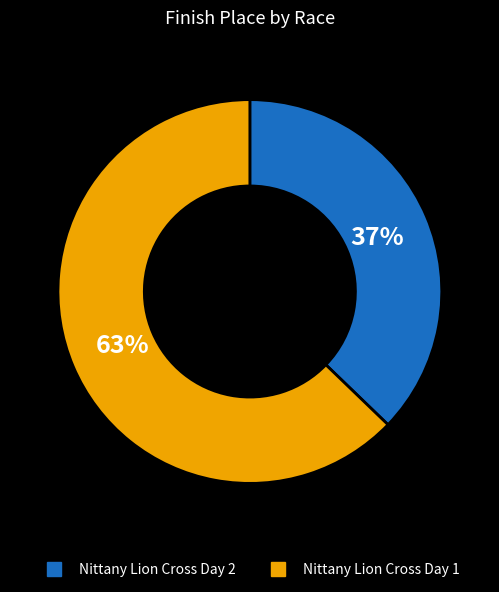

Which category has the smallest portion of the pie?

Nittany Lion Cross Day 2